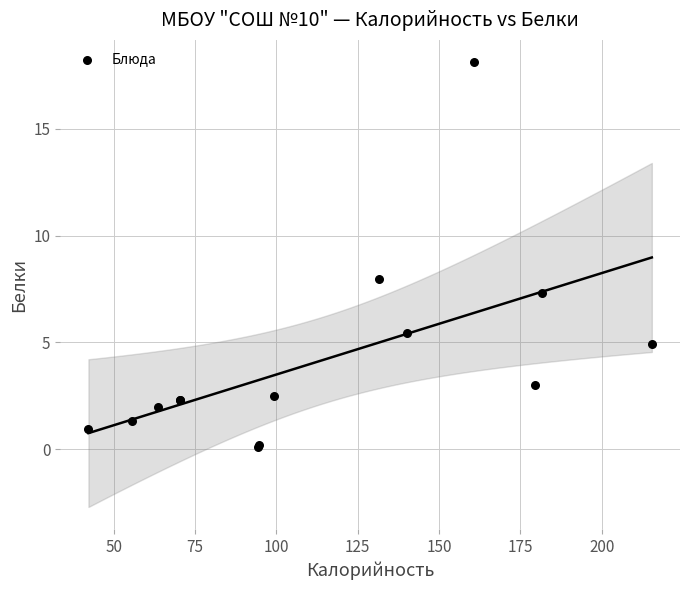

What Y value in the scatter plot is closest to 9?

8.0